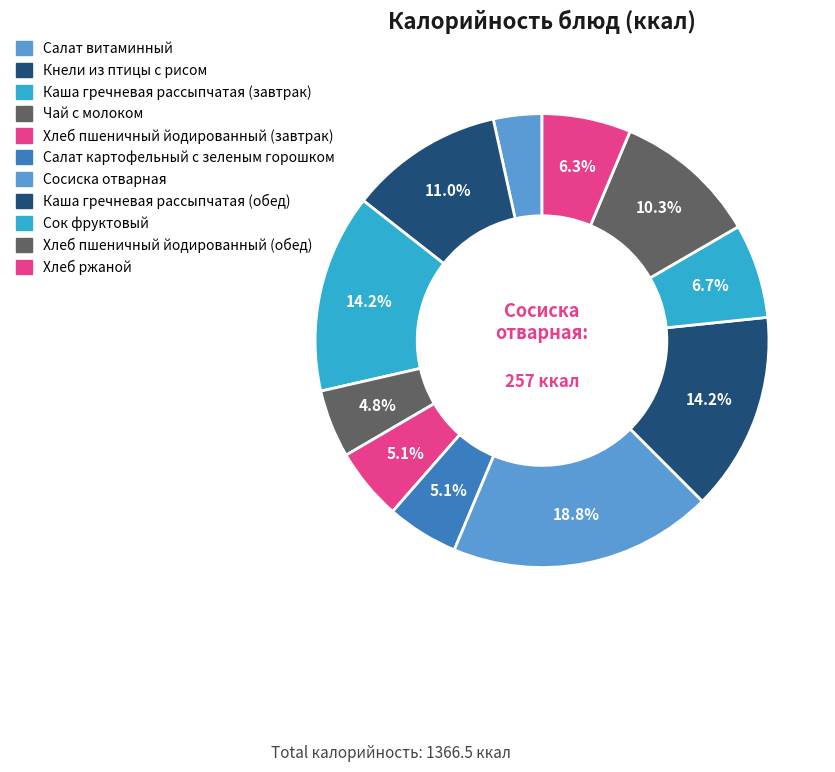

Count the number of slices in the pie.

11